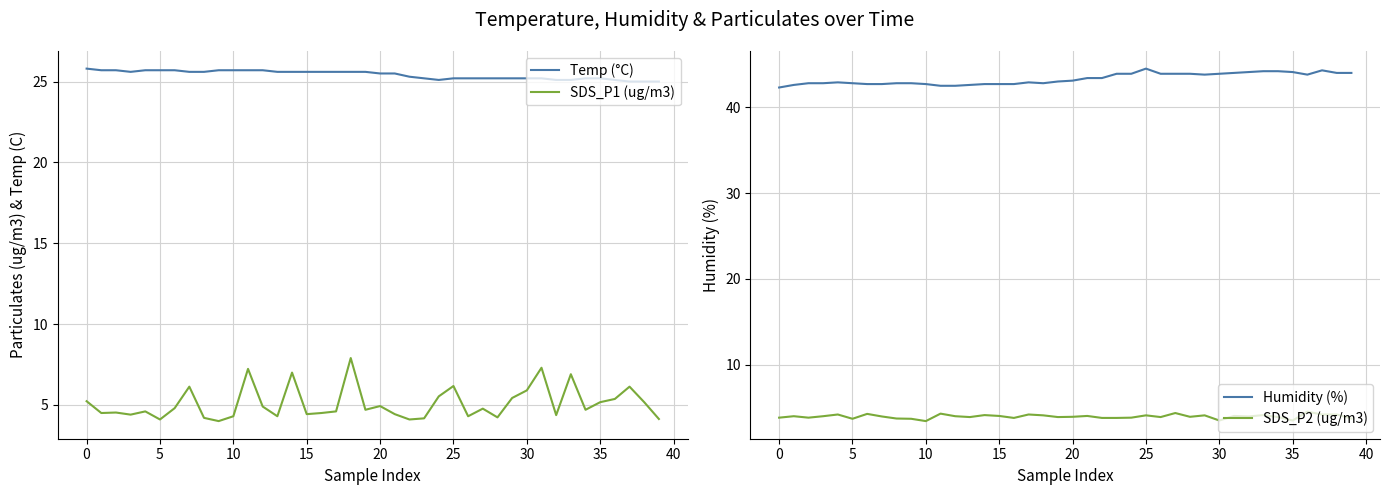

Which has a higher value, 12 or 19?

12